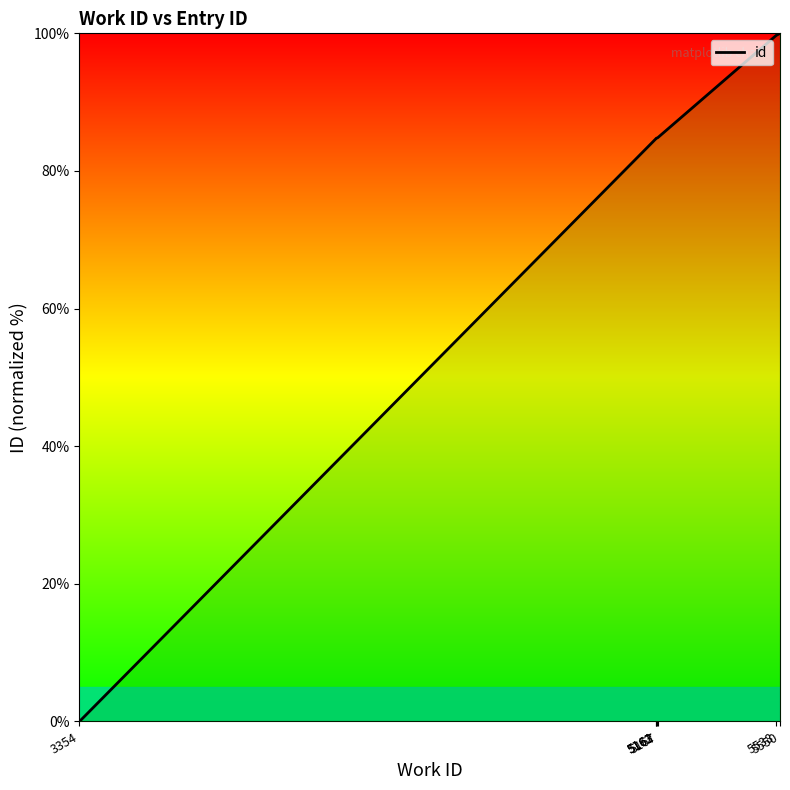

At which category does the chart reach its minimum across all series?

3354